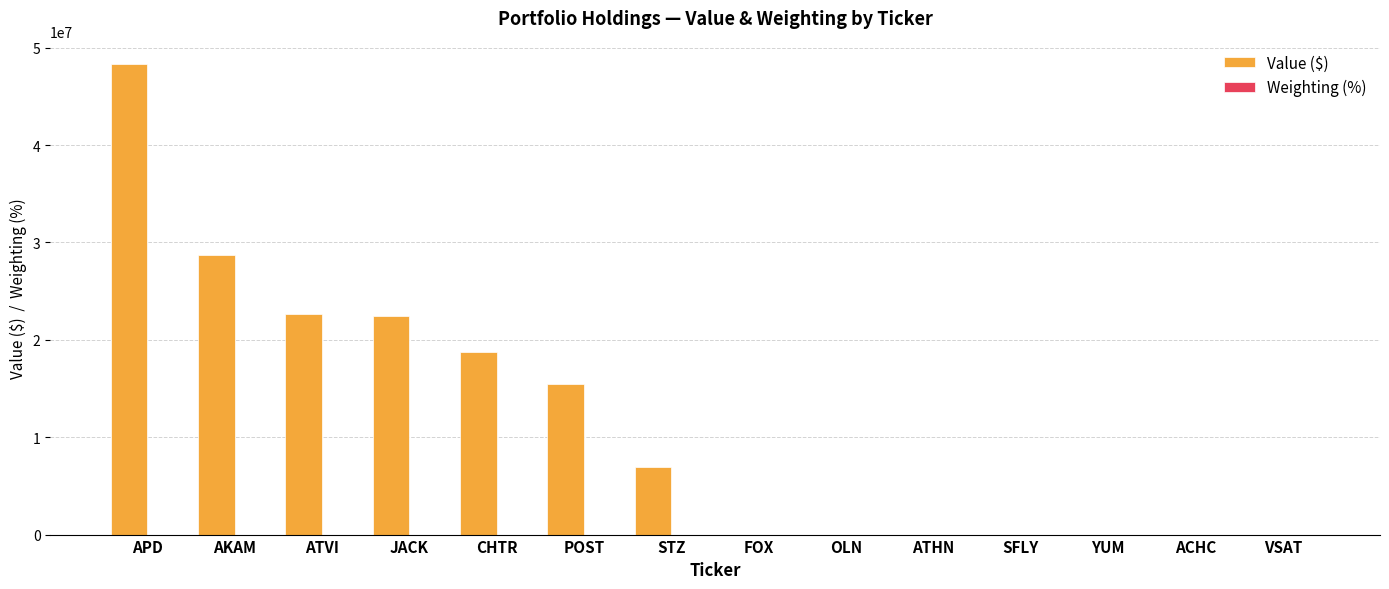

At which category is the sum across all series the highest?

APD